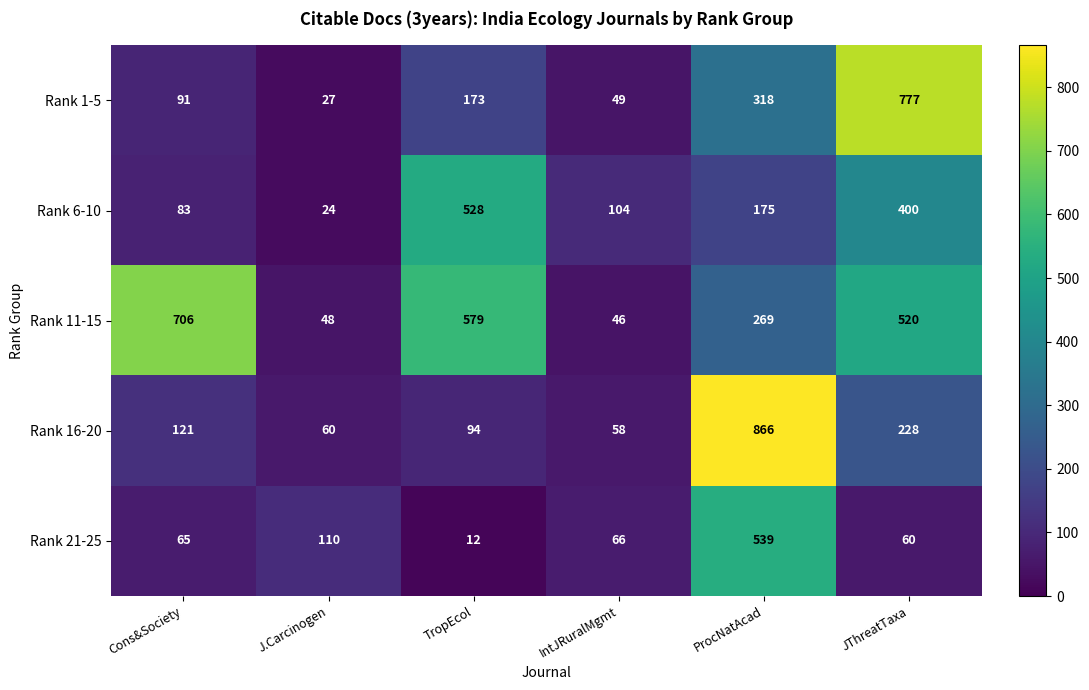

The Rank 21-25 series shows 539 at ProcNatAcad. True or false?

True